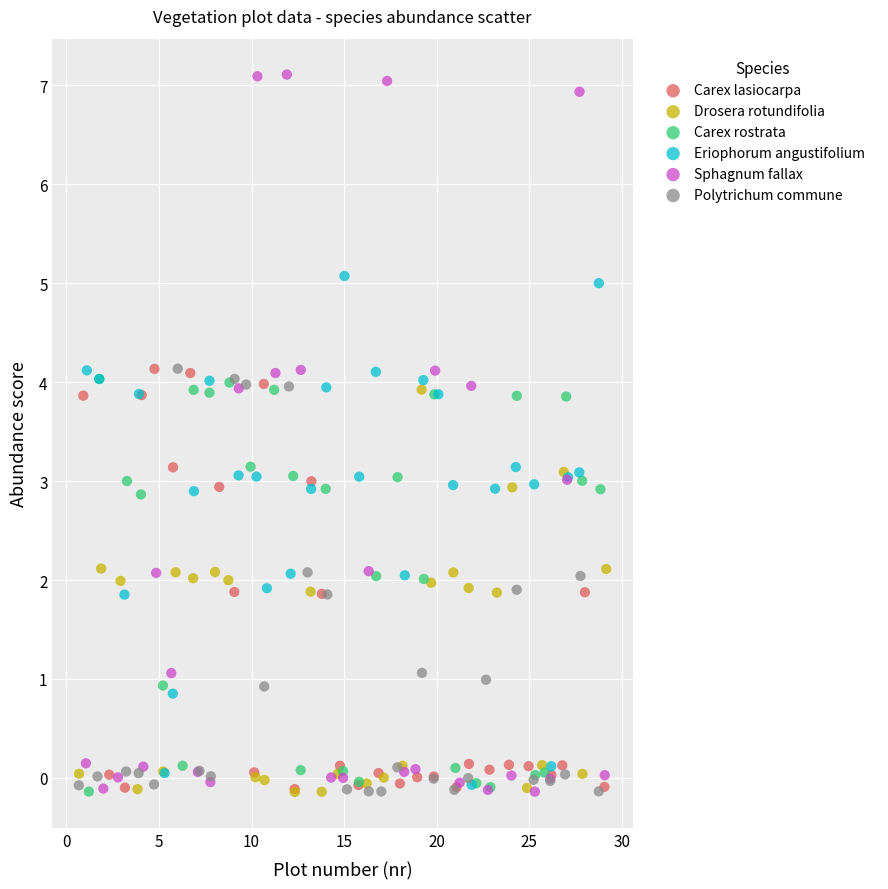

Which series has the widest spread of Y values?

Sphagnum fallax